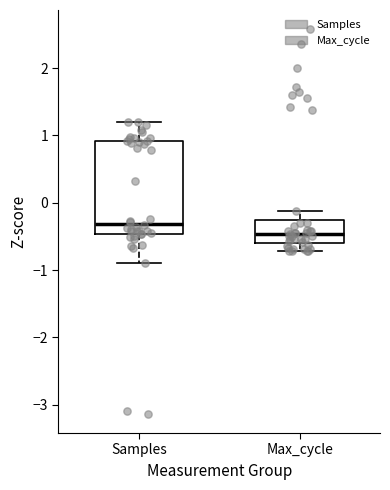

Where does the median line of the box for Samples sit on the y-axis? The values are not printed on the chart, so give them approximately, as read against the axis.

-0.3